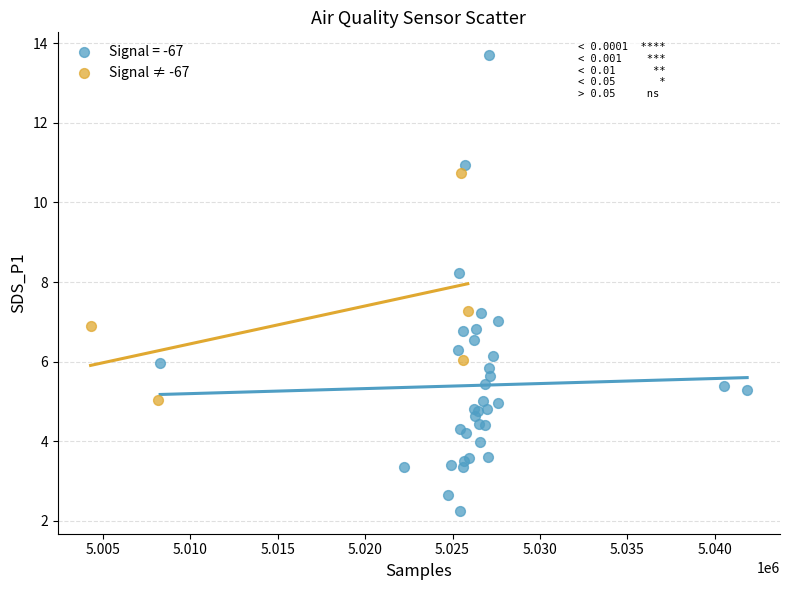

Which series reaches the maximum Y coordinate?

Signal = -67